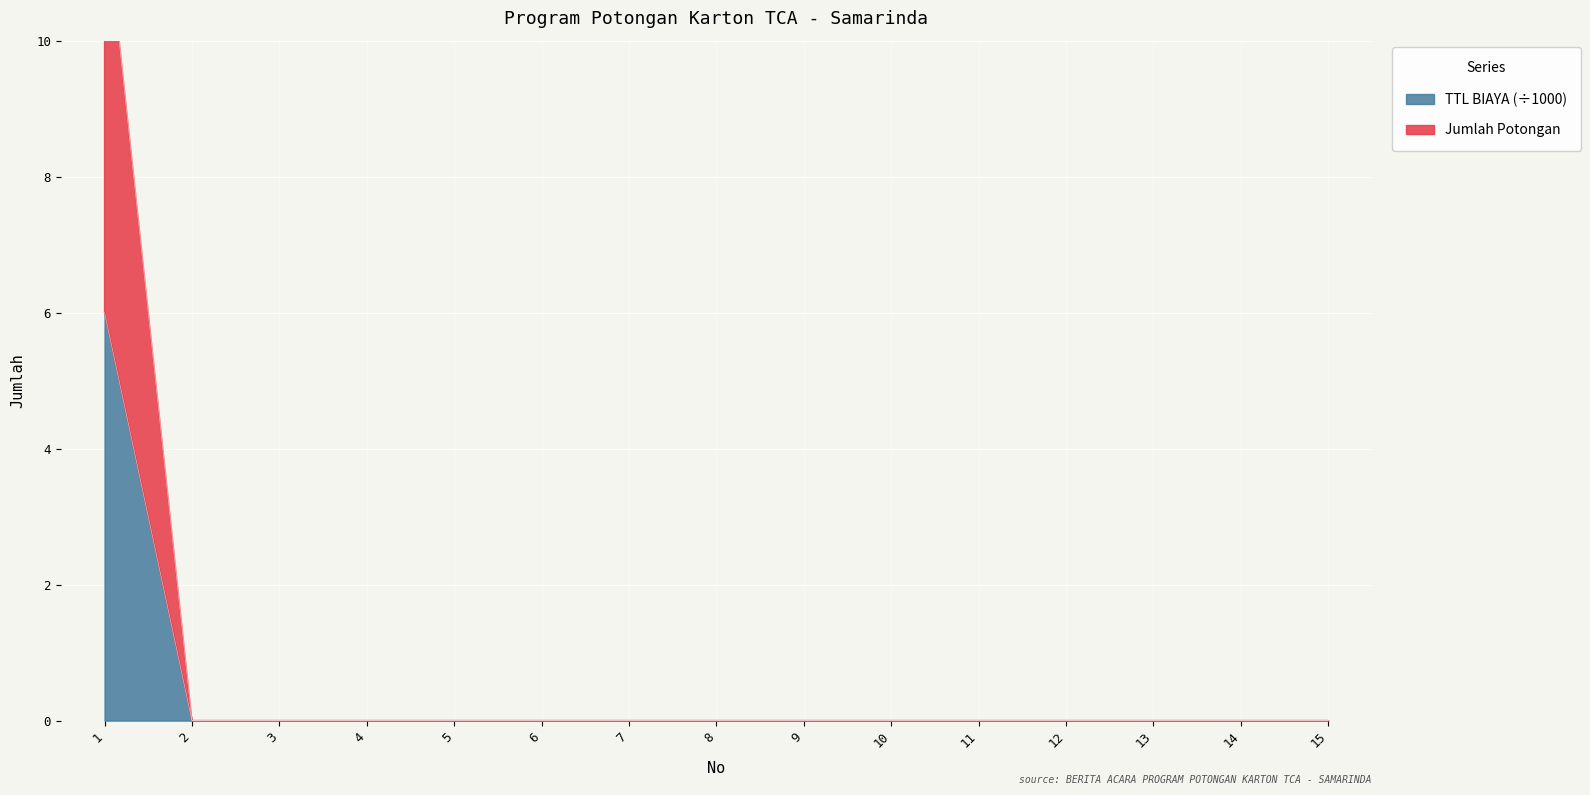

Which series has the widest spread of values?

Jumlah Potongan